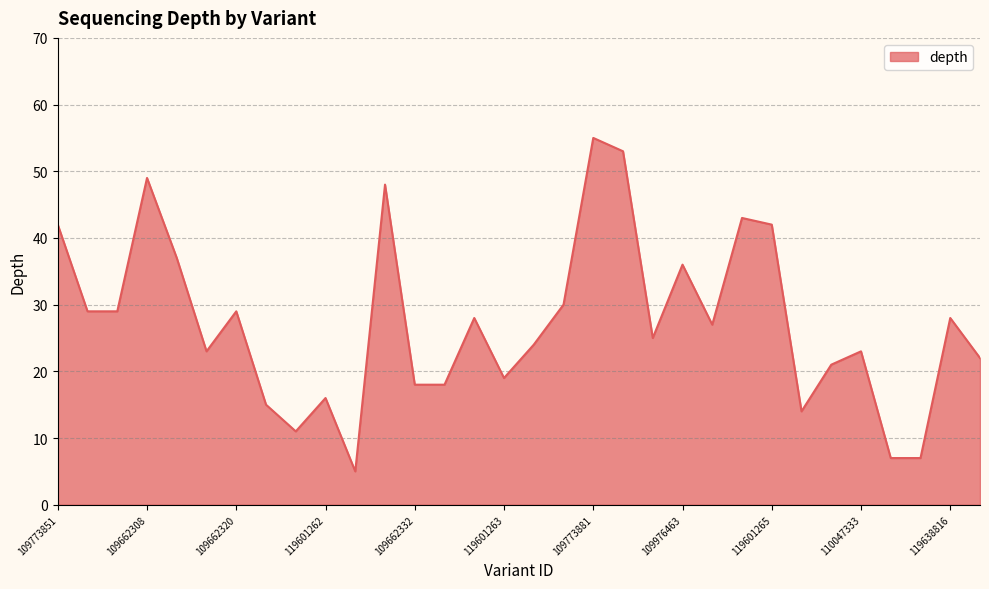

What is the difference between the maximum and minimum values?

50